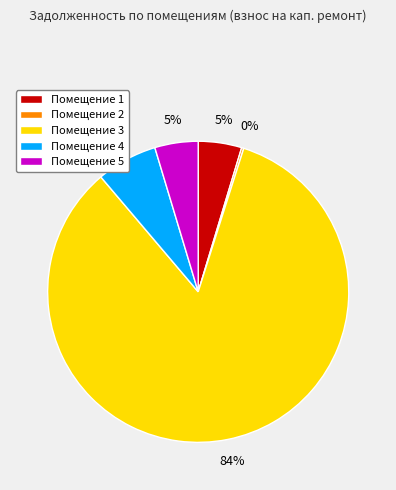

Approximately how many times larger is the value at Помещение 1 compared to Помещение 5?

1.0